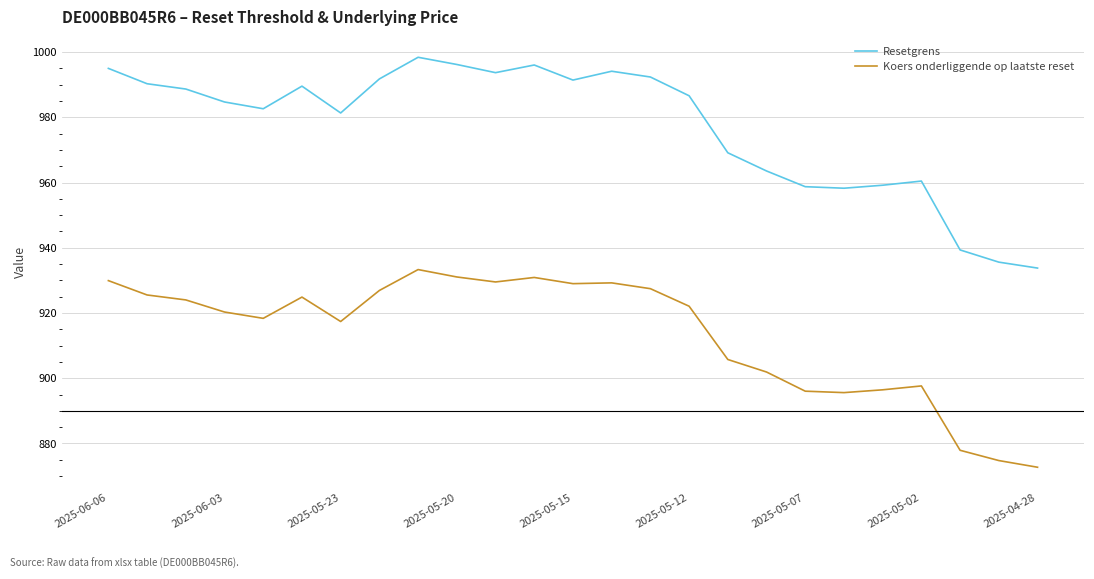

What is the difference between the maximum and minimum values in the Resetgrens series?

64.7